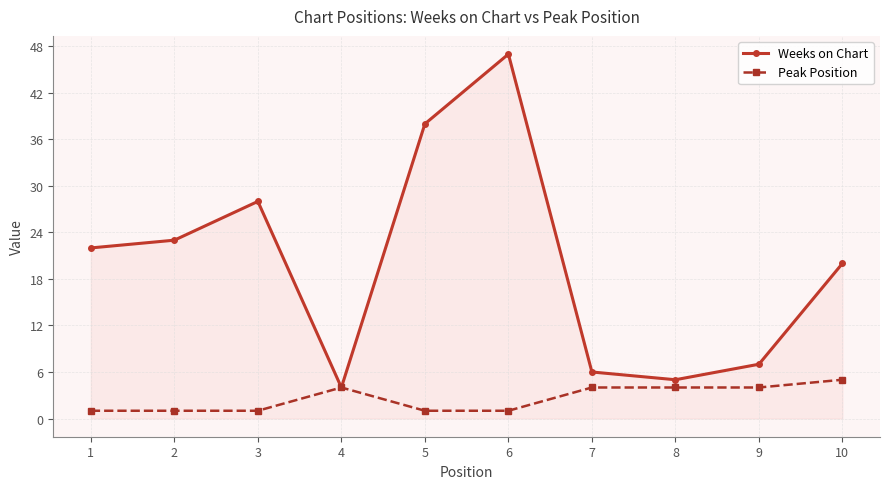

What is the greatest value displayed?

47